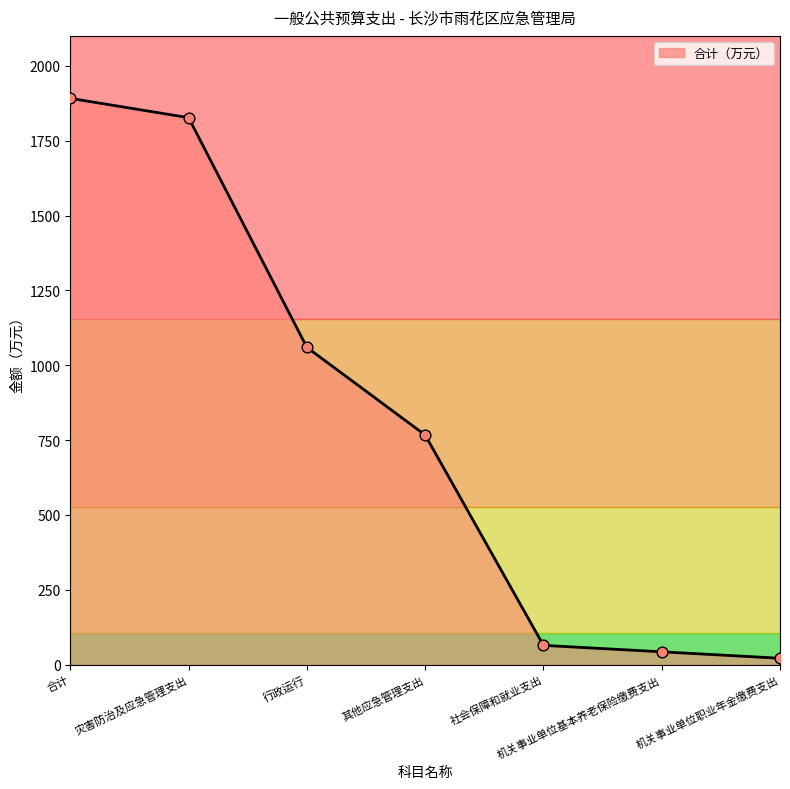

Which has a higher value, 行政运行 or 灾害防治及应急管理支出?

灾害防治及应急管理支出